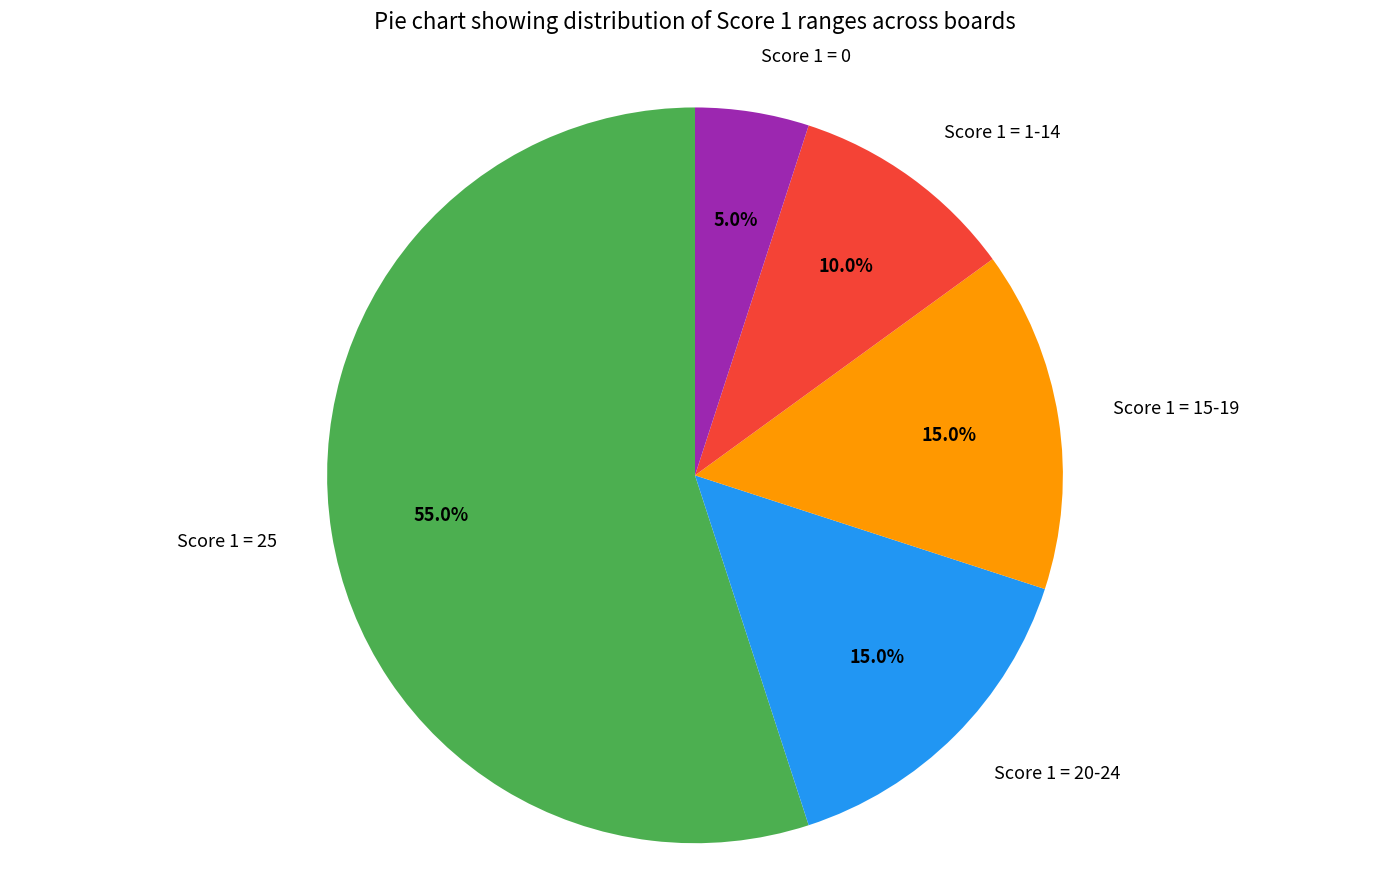

What percentage is NOT represented by Score 1 = 1-14?

90.0%